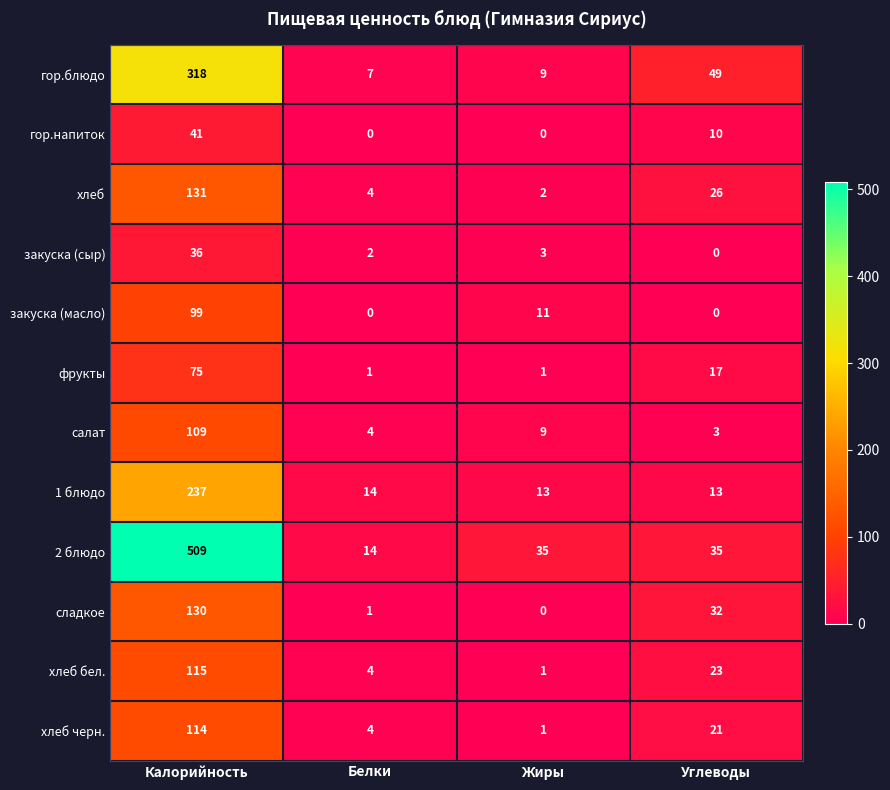

Is it true that гор.блюдо equals 7 at Белки?

True